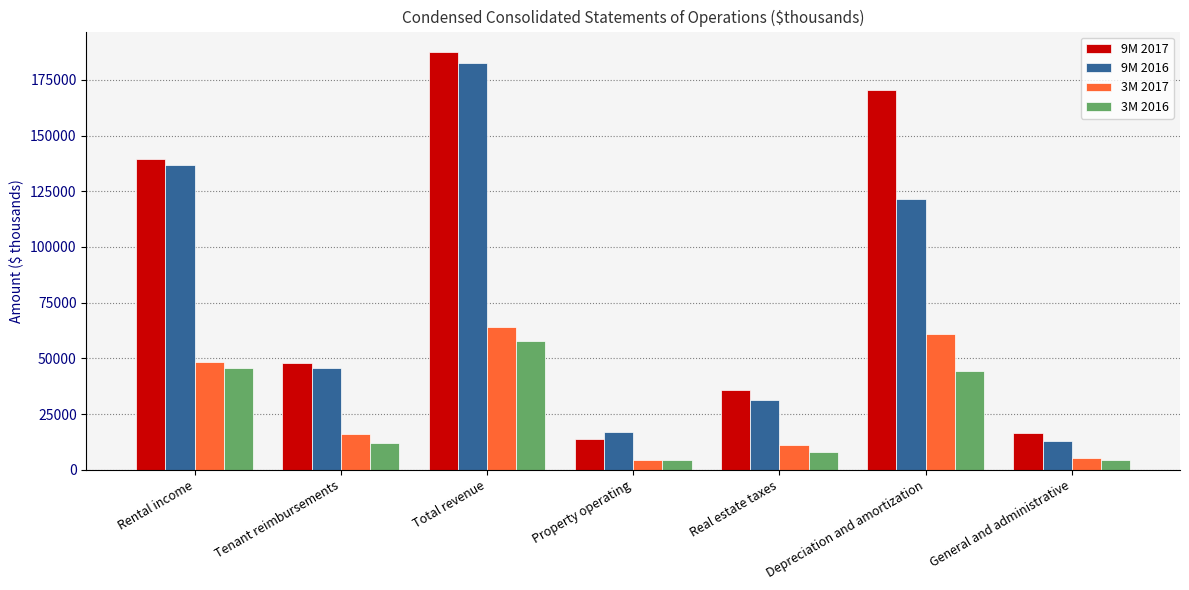

Rank the series at Total revenue from highest to lowest value.

9M 2017, 9M 2016, 3M 2017, 3M 2016